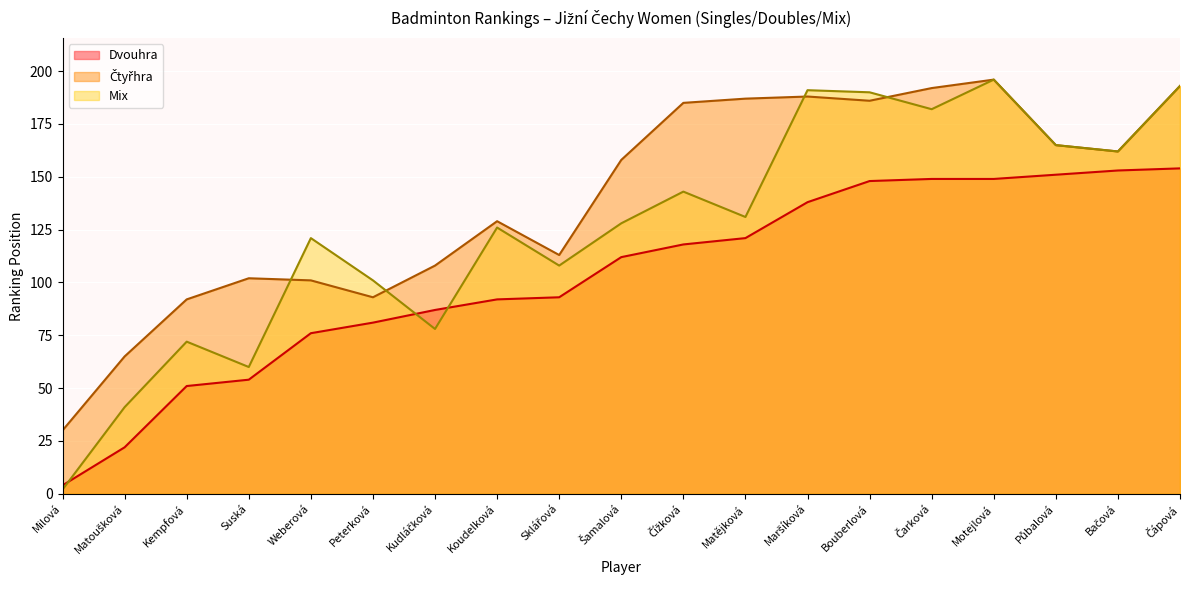

How many data points does each series have?

19